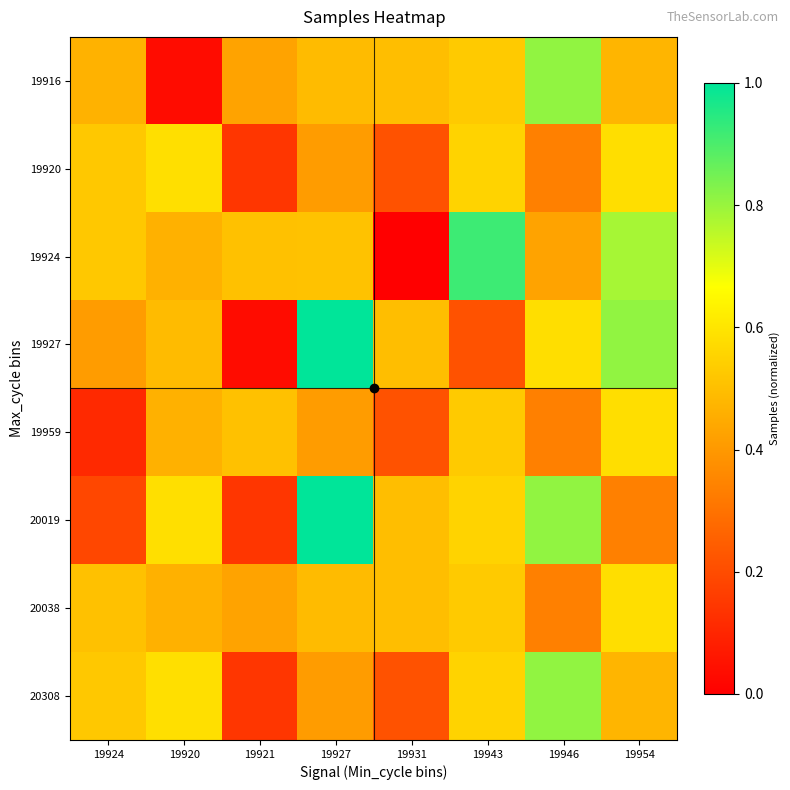

Which series has the largest range (max minus min)?

19927